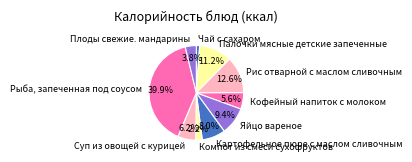

To the nearest percent, what is the average slice percentage?

10%